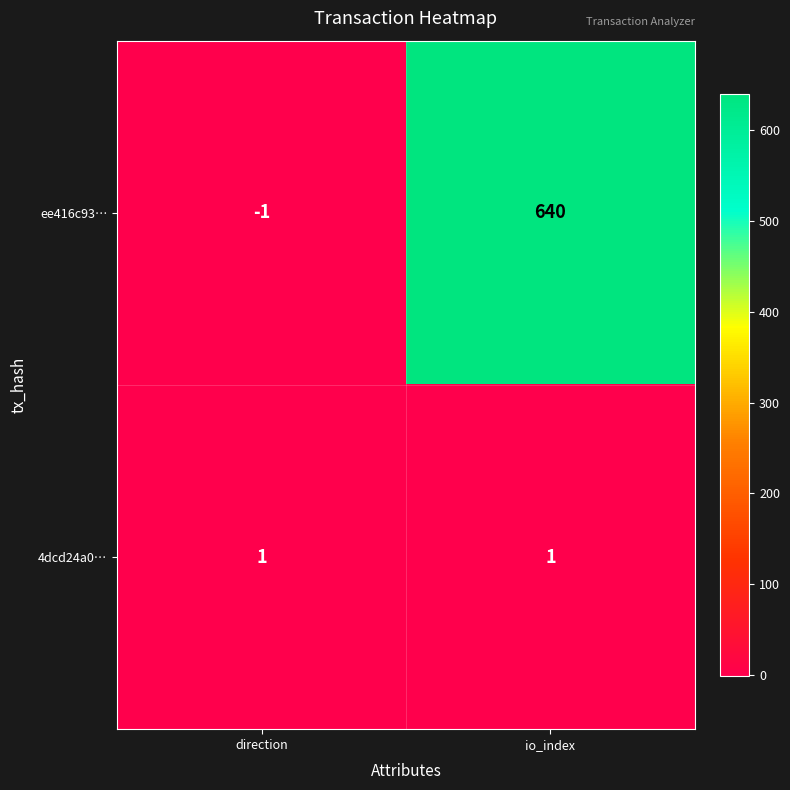

What is the difference between the highest and lowest values at io_index?

639